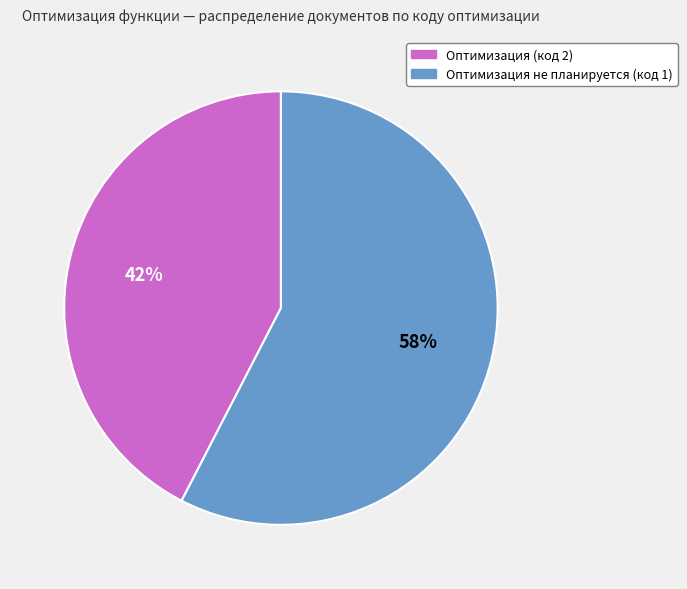

True or false: Оптимизация не планируется (код 1) accounts for 72% of the total.

False